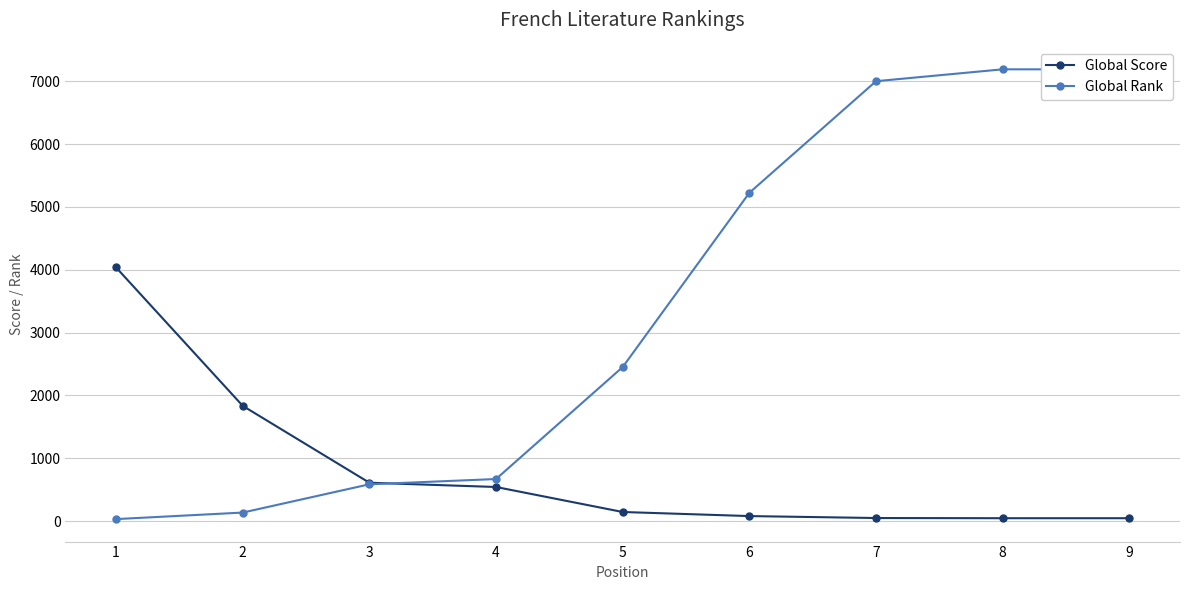

What is the difference between the Global Score values at 8 and 5?

99